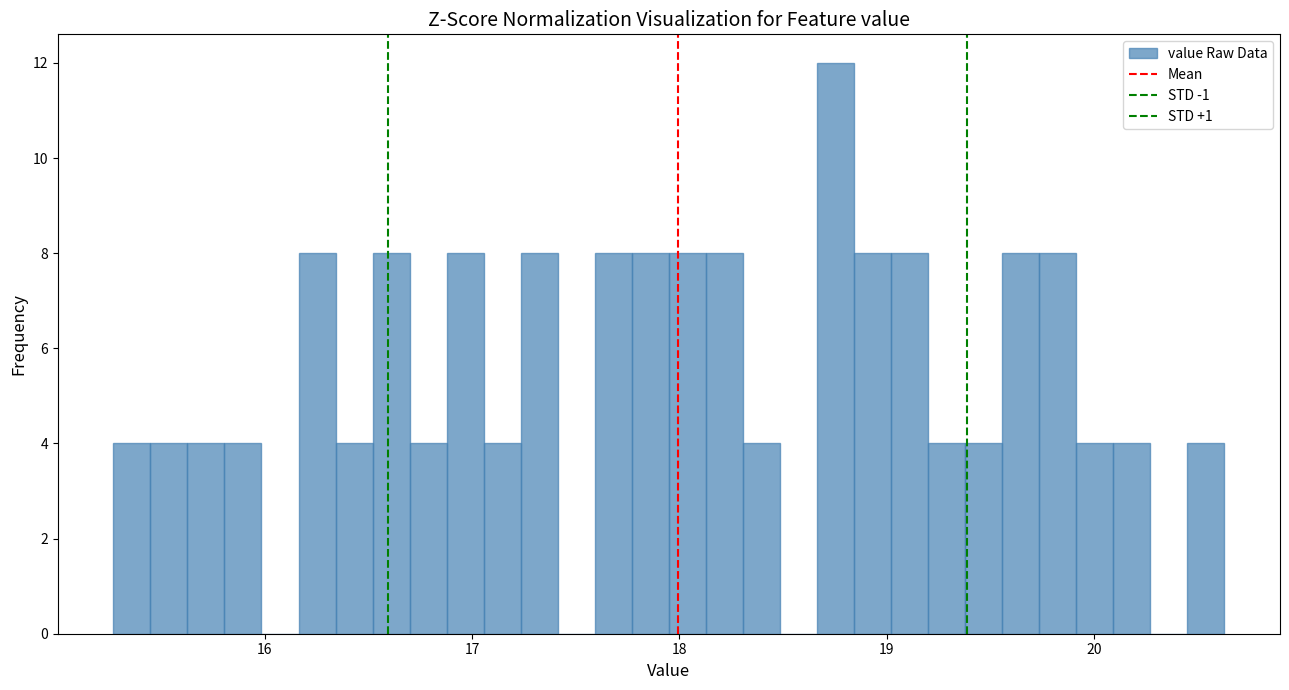

Read against the x-axis, roughly where is the centre of the tallest bar?

18.8